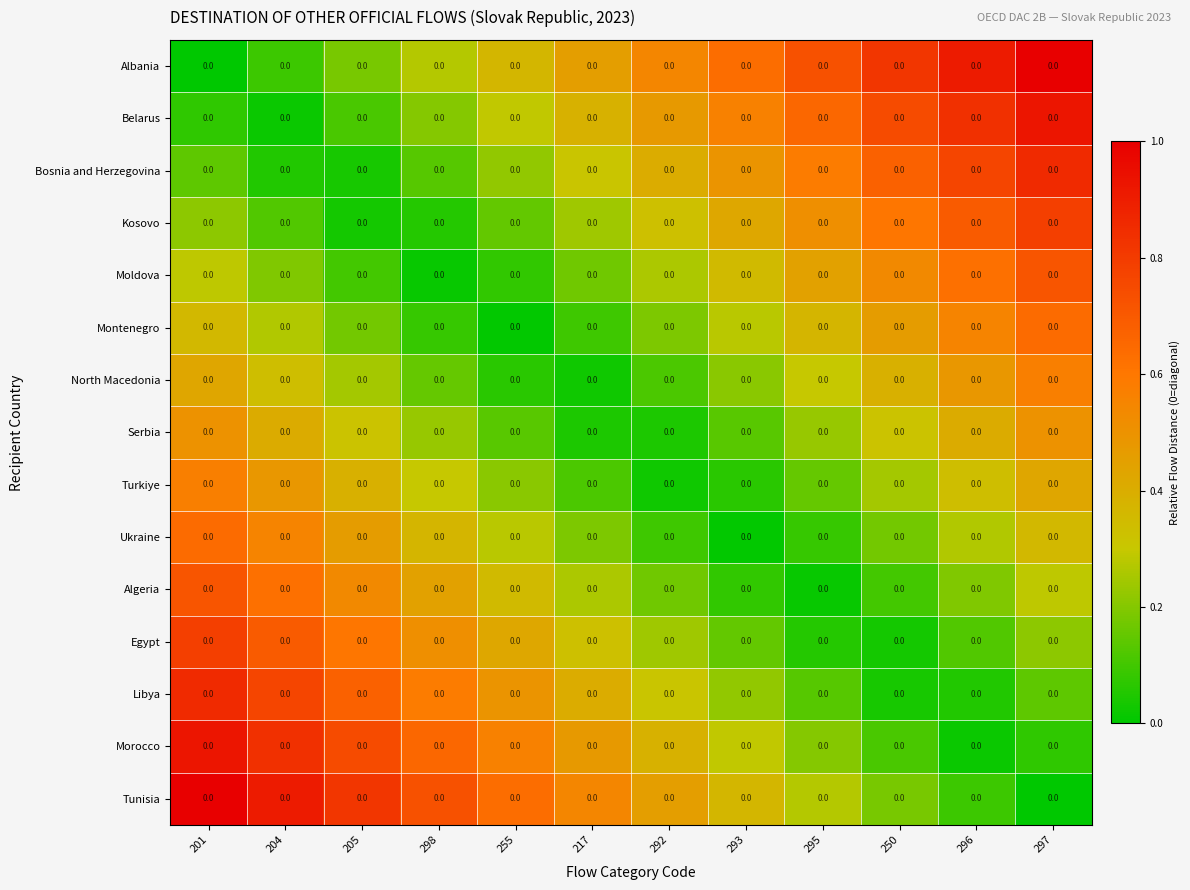

Is it true that Turkiye equals 0.3 at 298?

True